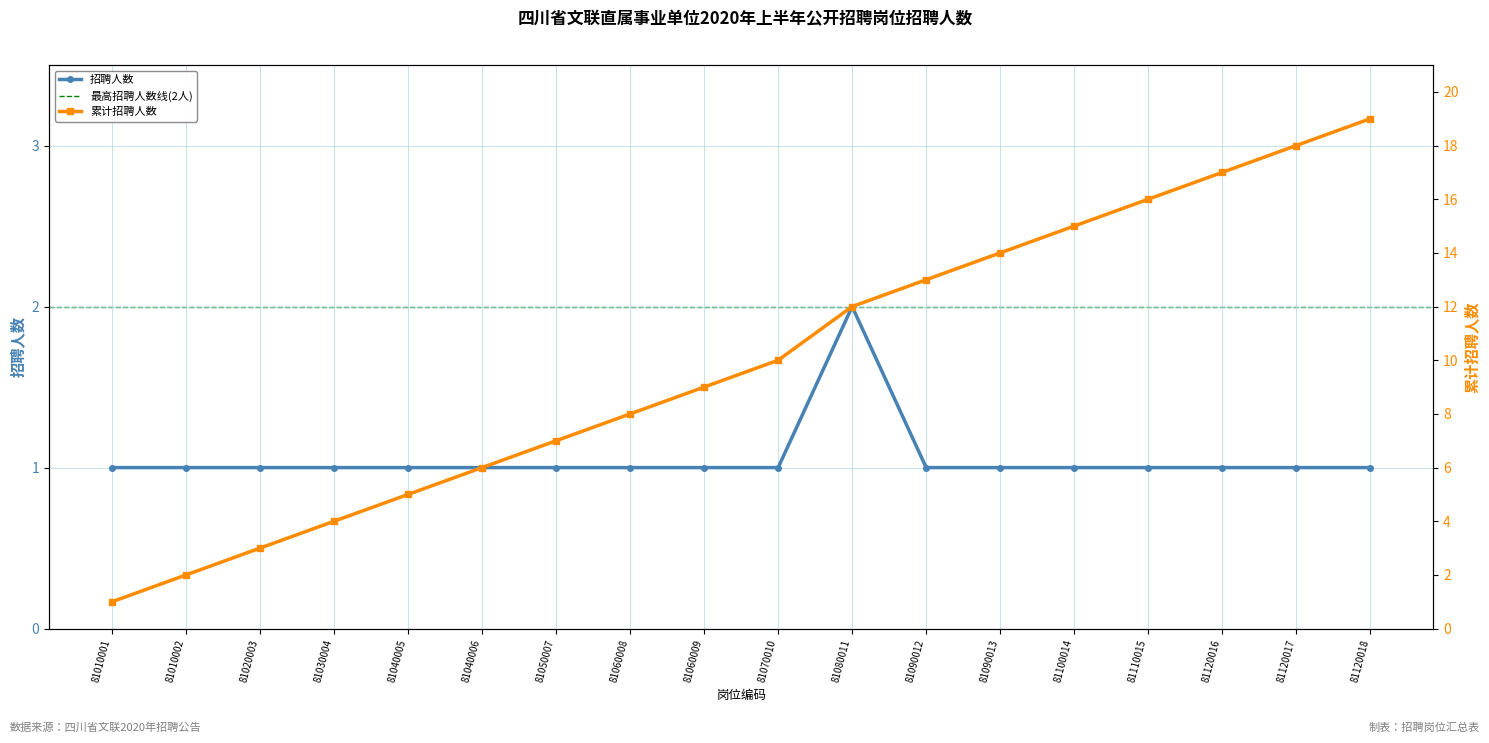

Which category has the highest value across all series?

81080011